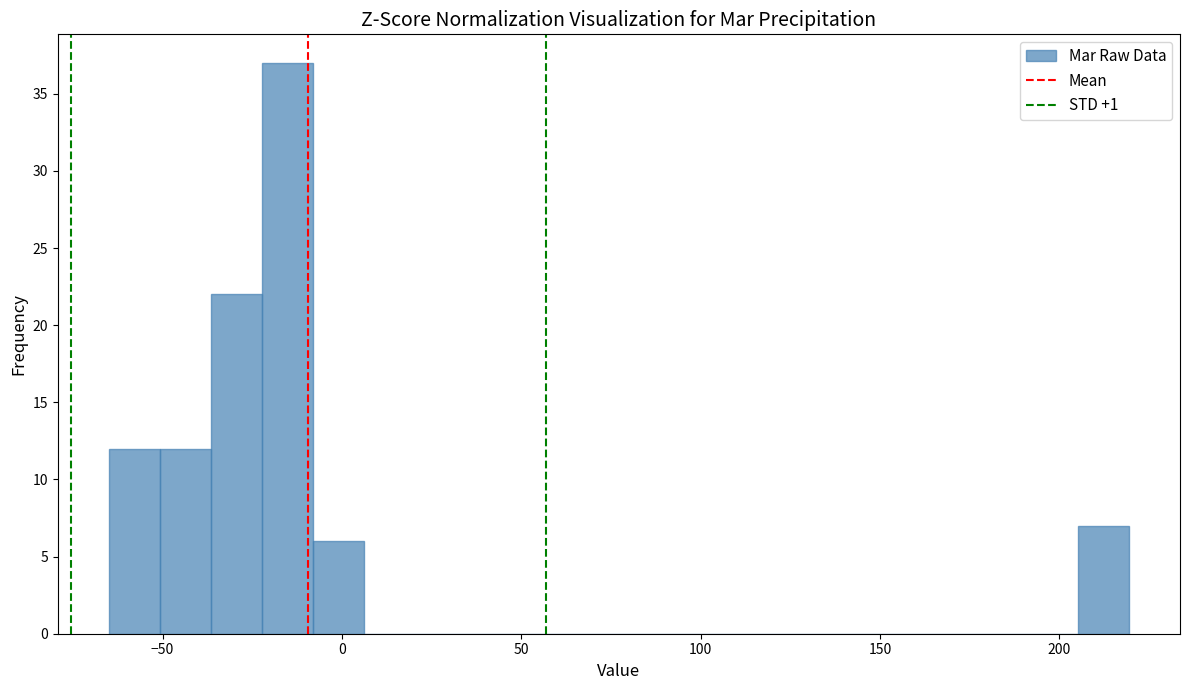

Around what value on the x-axis is the tallest bar? Give the approximate position of its centre, as read against the axis.

-15